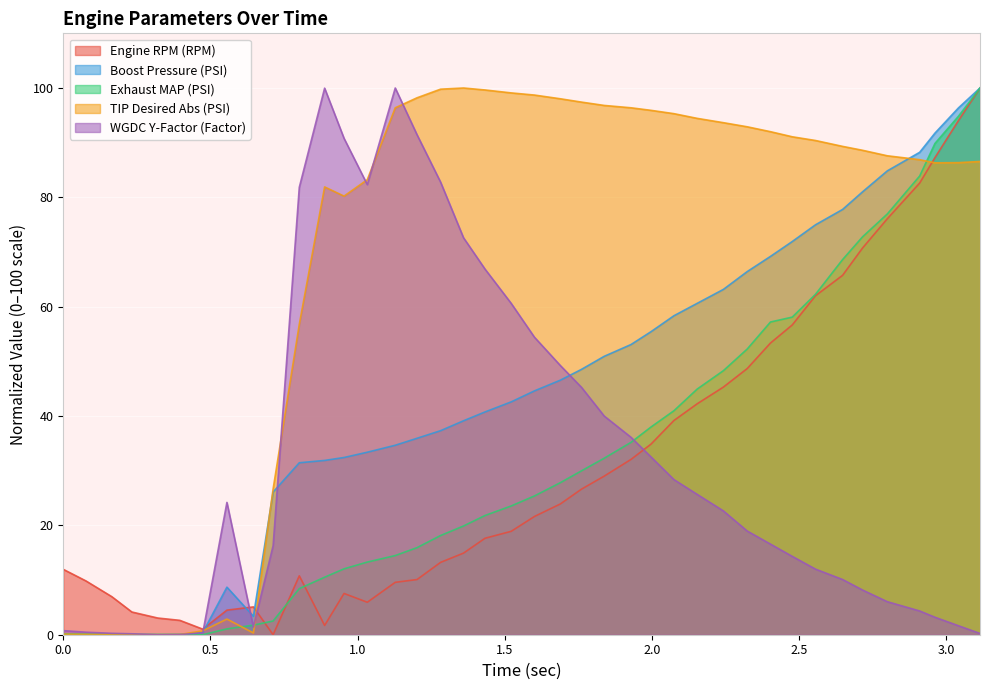

What is the maximum value shown in the chart?

100.0